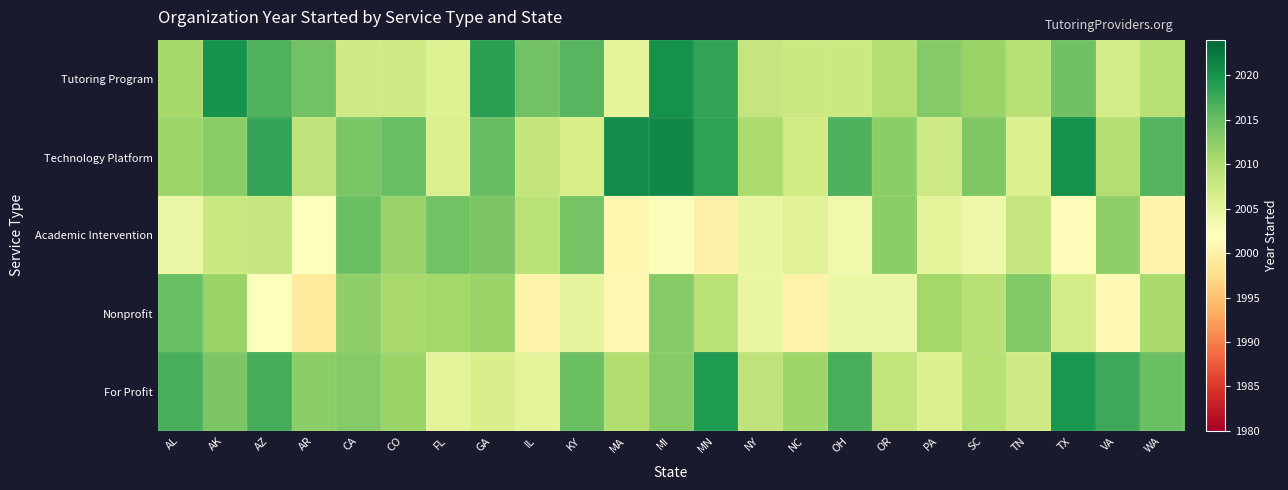

Between AK and AR, which series saw the biggest shift?

Nonprofit